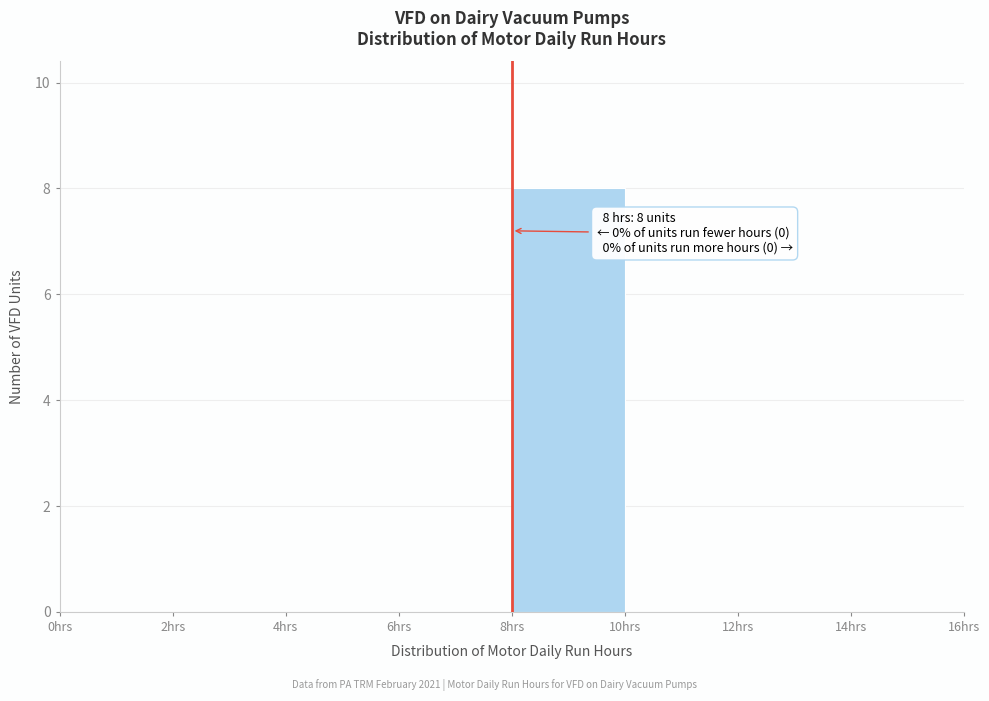

Over which range of the x-axis is the bar tallest?

8 to 10